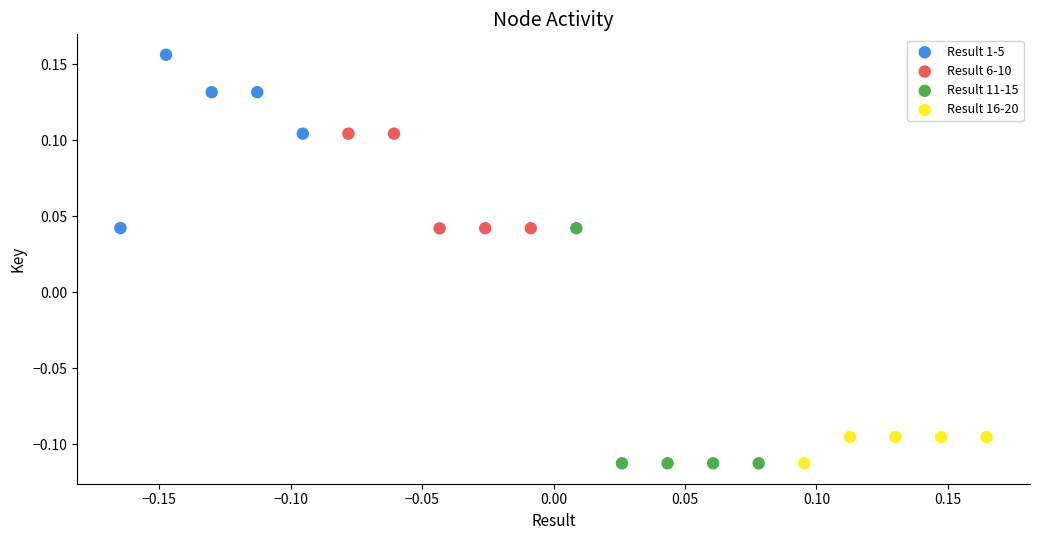

Which series has the largest Y range (max minus min)?

Result 11-15